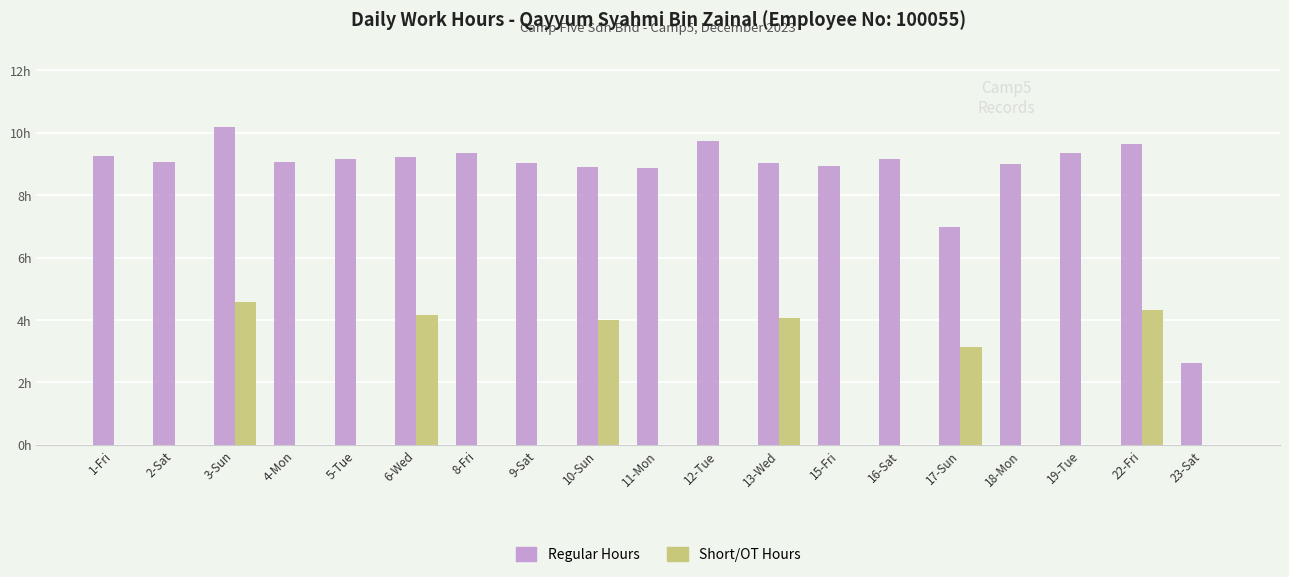

Are the bars horizontal?

No